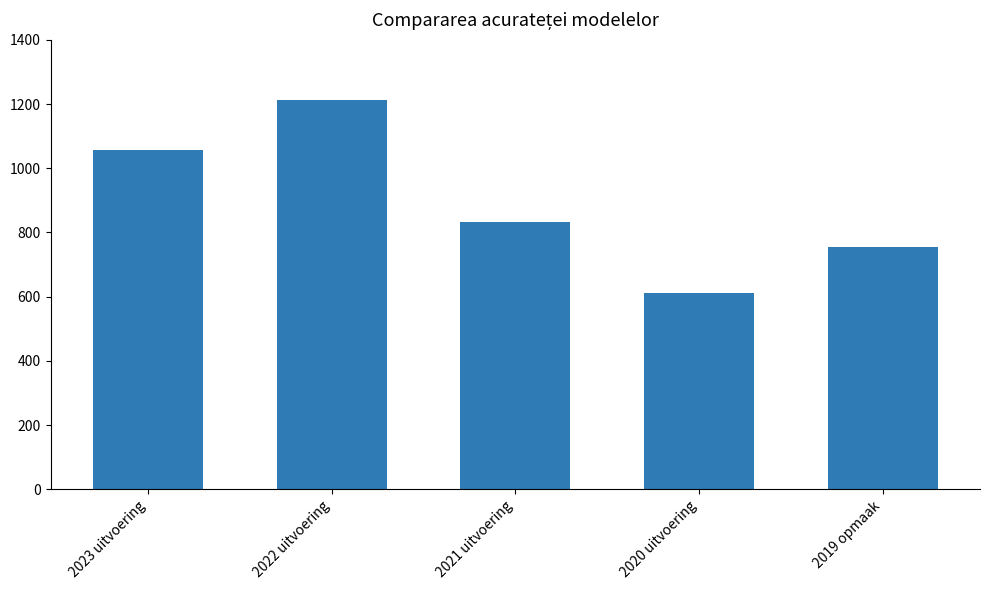

How many bars are there in total?

5